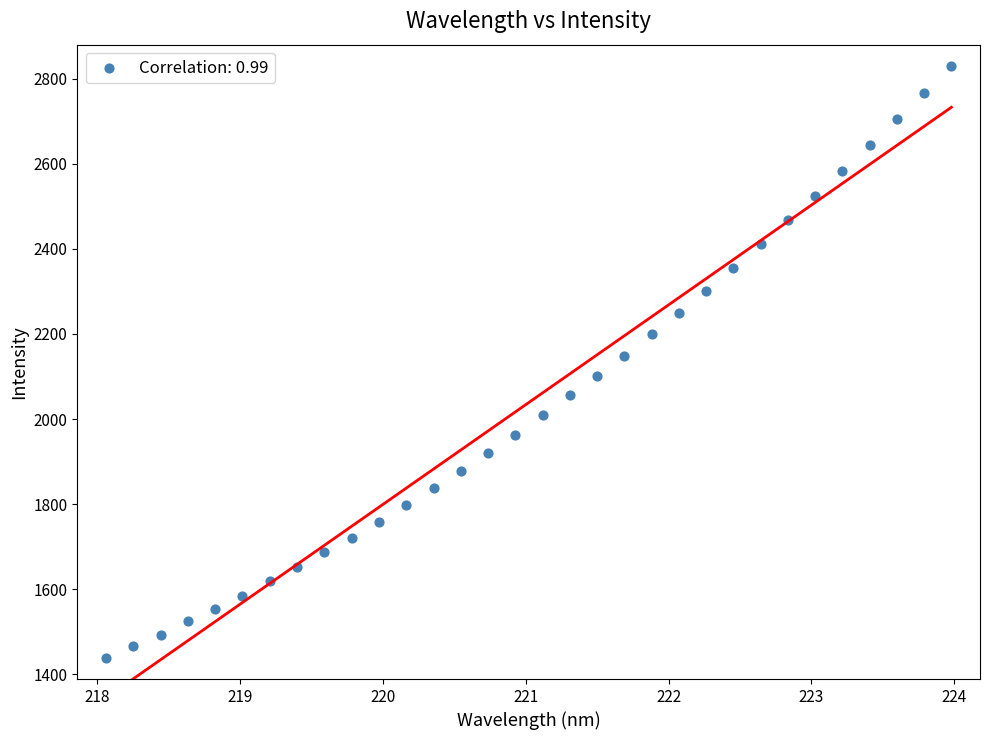

What is the range of X values (max minus min)?

5.9